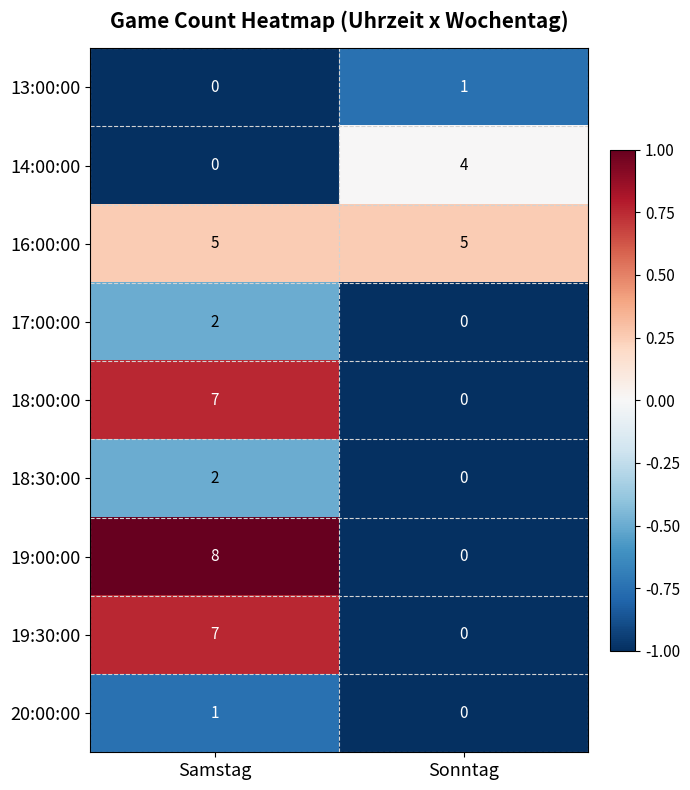

At which category is the sum across all series the highest?

Samstag